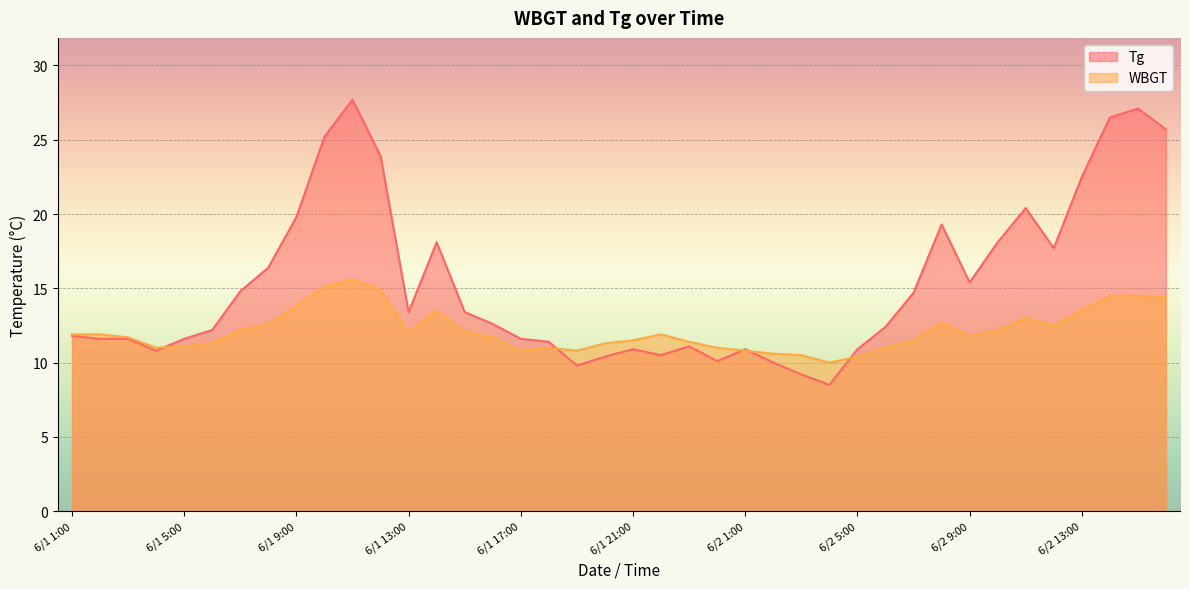

The Tg series shows 18.1 at 6/2 10:00. True or false?

True